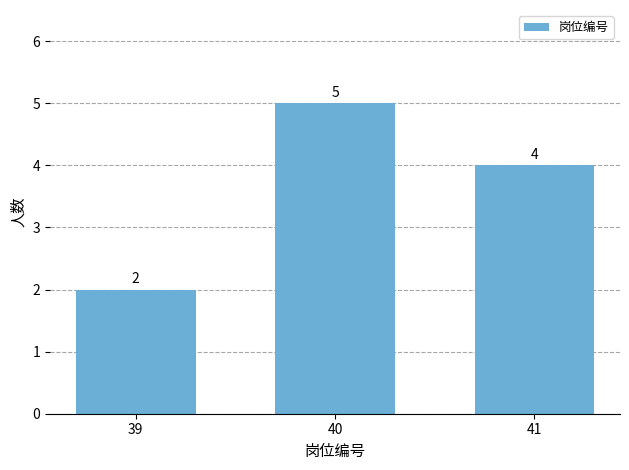

Are the bars grouped side by side (vs. stacked)?

No